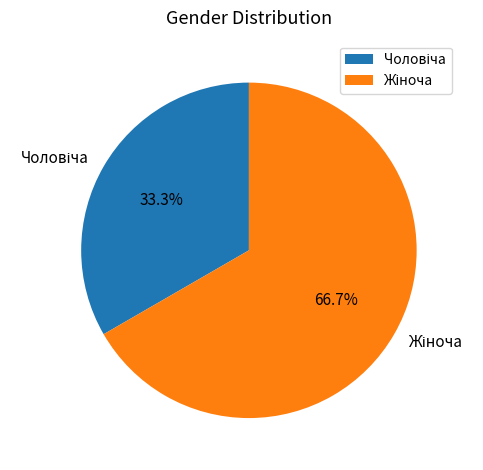

Is there any slice that represents more than half of the pie?

Yes